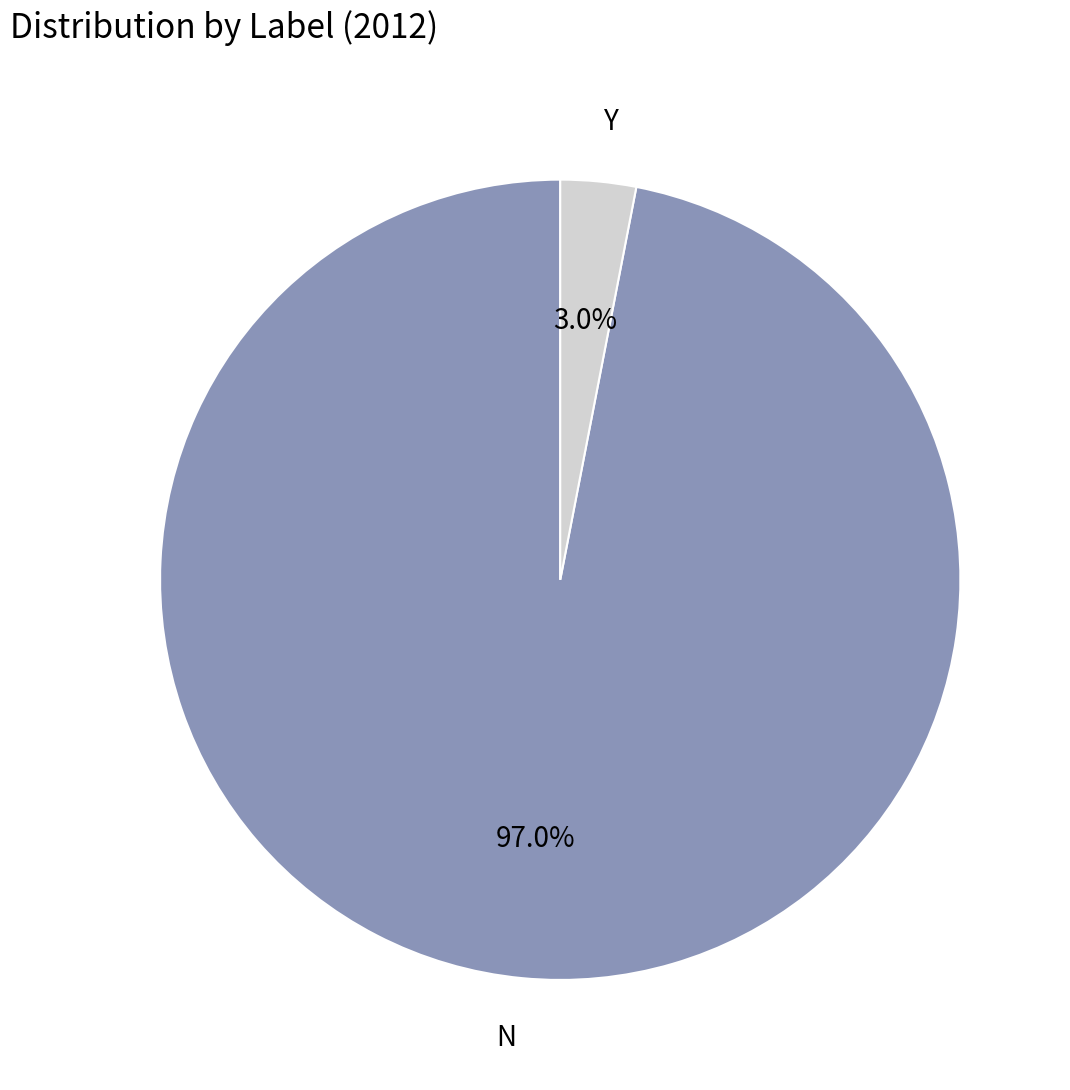

The N slice represents 97% of the pie. True or false?

True